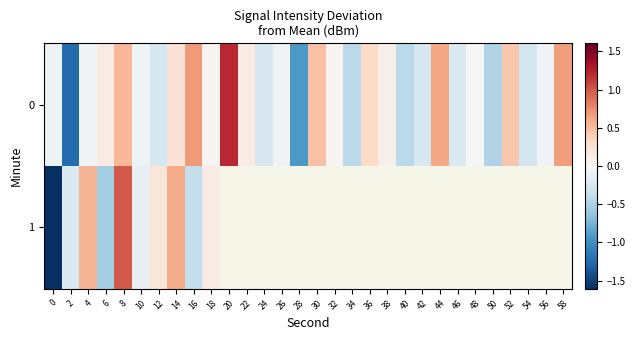

What is the approximate value of 1 at 18?

0.1